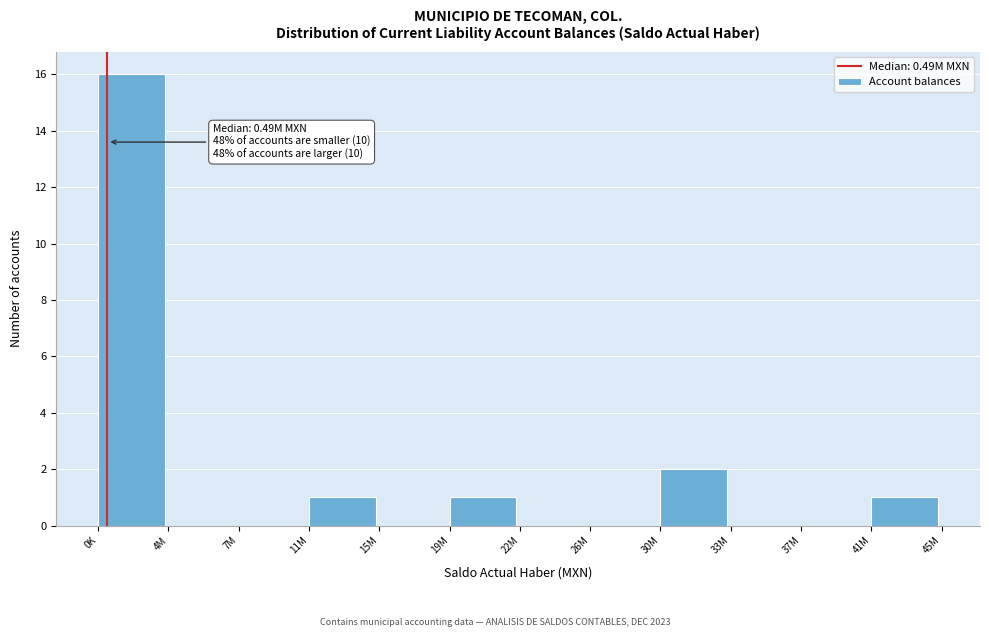

Reading right to left, transcribe all the data shown in this chart.

41M=1	37M=0	33M=0	30M=2	26M=0	22M=0	19M=1	15M=0	11M=1	7M=0	4M=0	0K=16